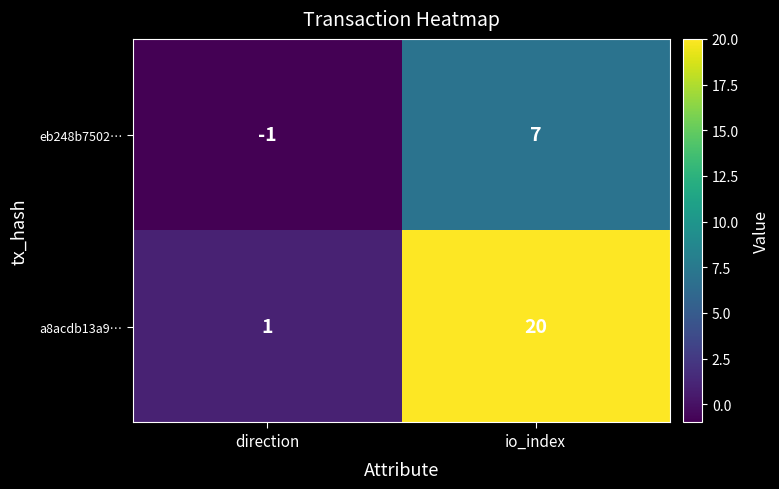

At direction, list the series in order from smallest to largest.

eb248b7502…, a8acdb13a9…